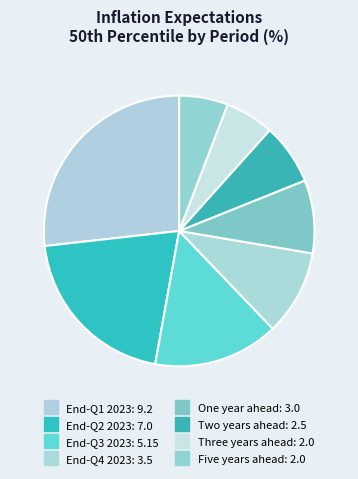

How many slices are in this pie chart?

8